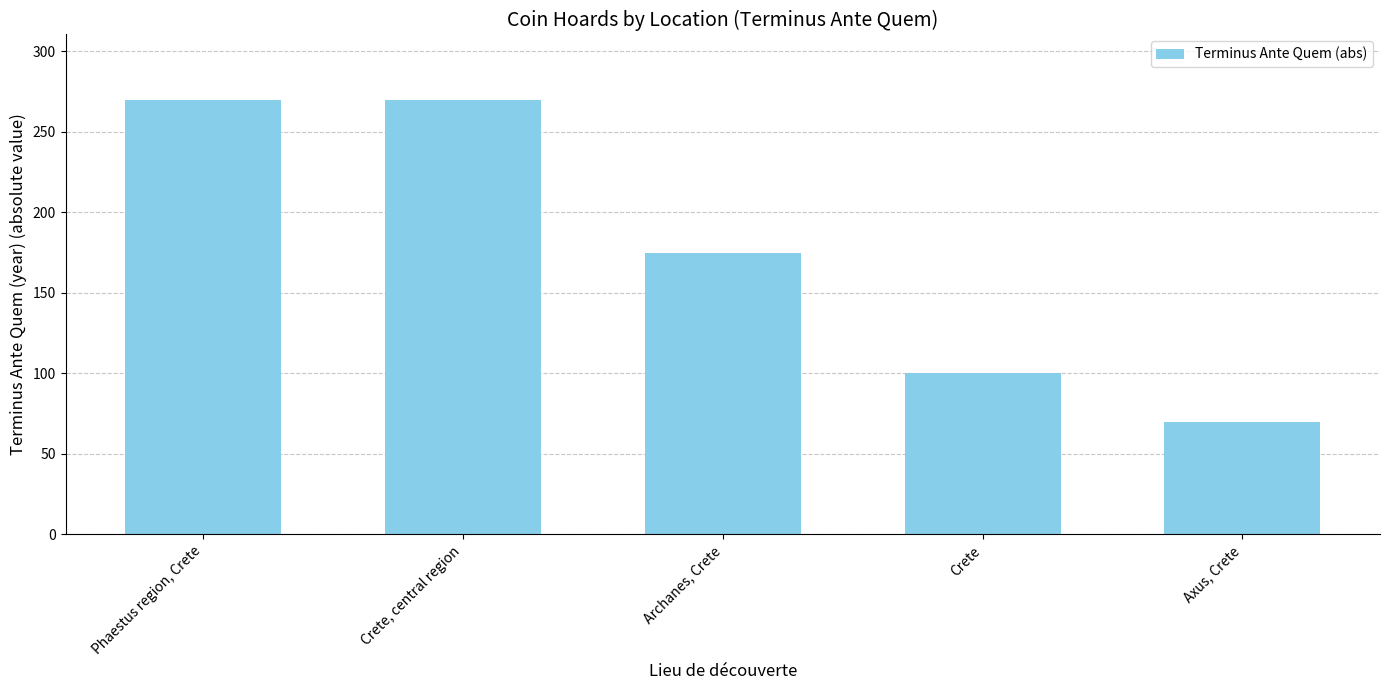

What is the label of the 2nd bar from the right?

Crete